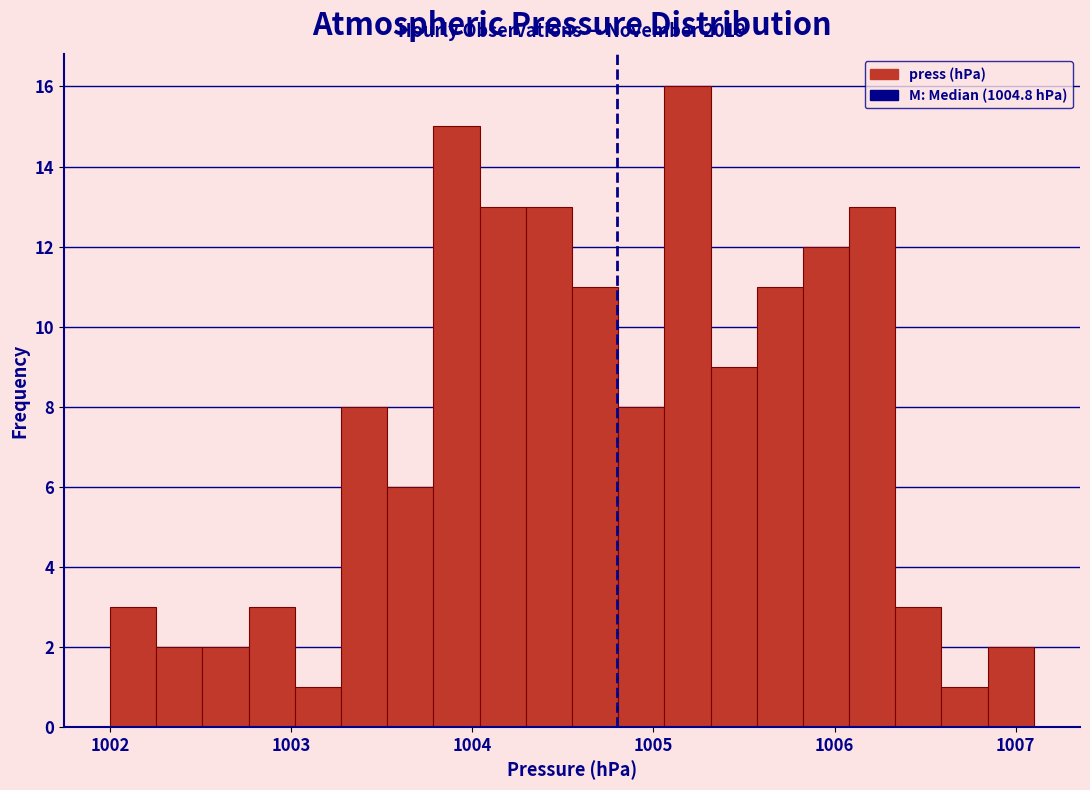

Around what value on the x-axis is the tallest bar? Give the approximate position of its centre, as read against the axis.

1005.2